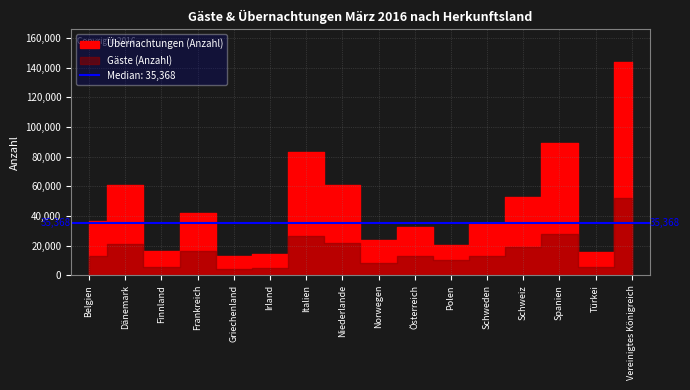

Is this an area chart (filled region under the line)?

No